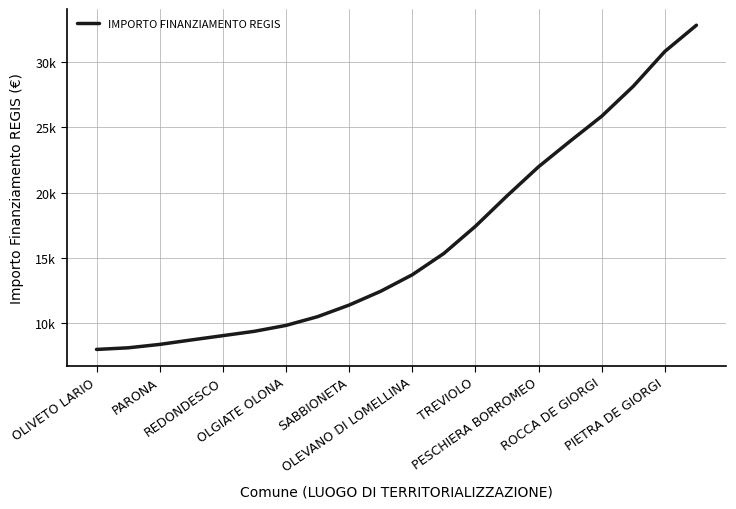

Does the chart have visible grid lines?

Yes